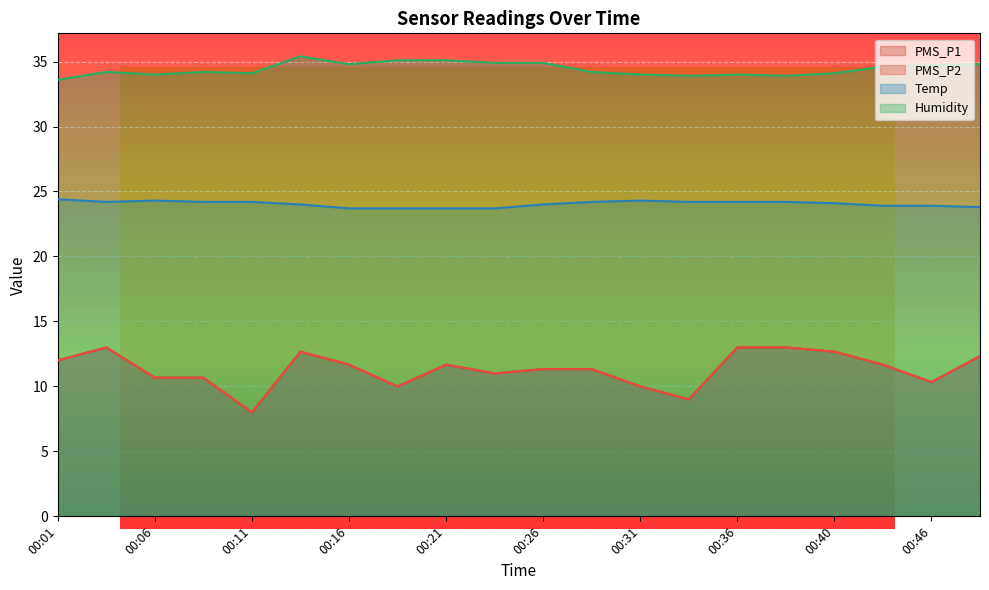

Which series has the largest total across all categories?

Humidity